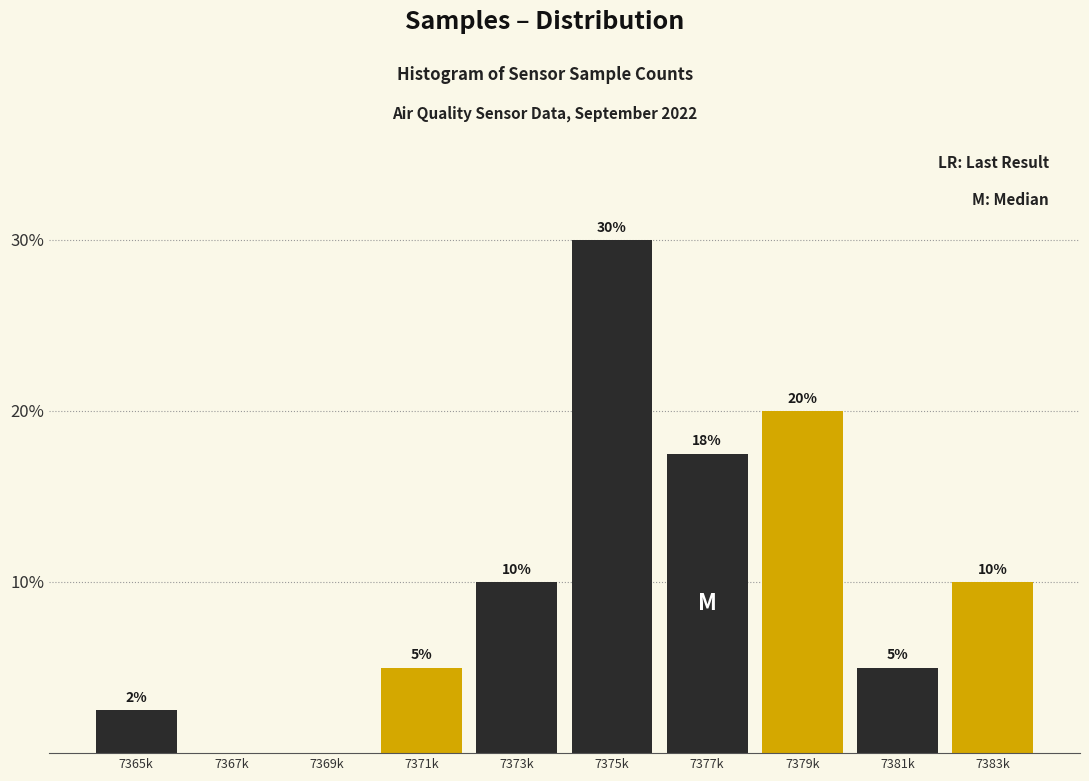

At which category does the chart reach its peak across all series?

7375k